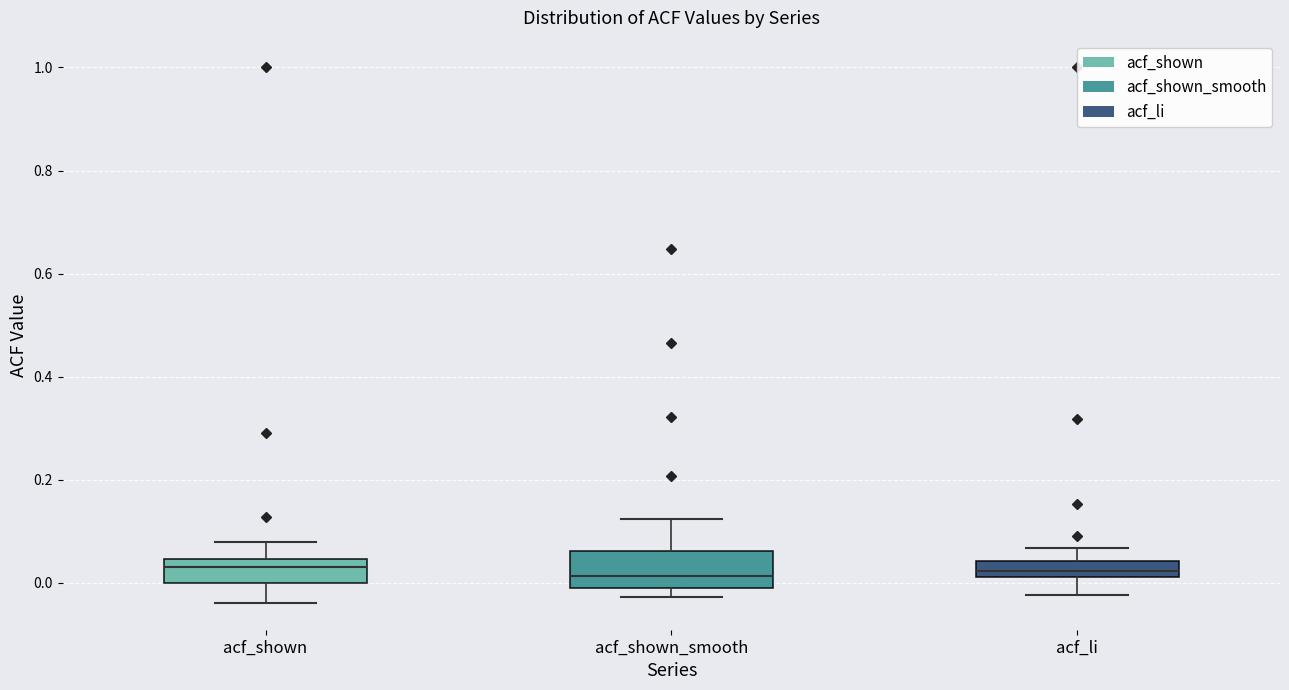

Where does the median line of the box for acf_shown_smooth sit on the y-axis? The values are not printed on the chart, so give them approximately, as read against the axis.

0.02